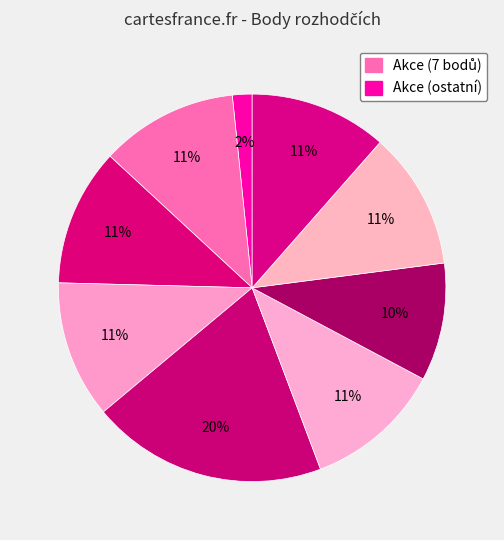

Count the number of slices in the pie.

9